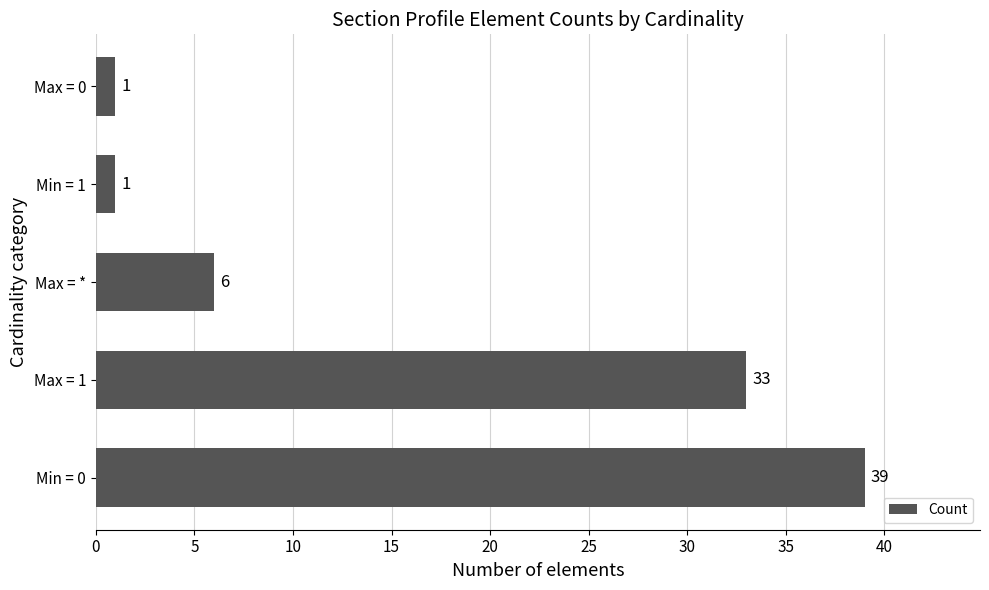

The chart shows a value of 9 at Max = *. True or false?

False